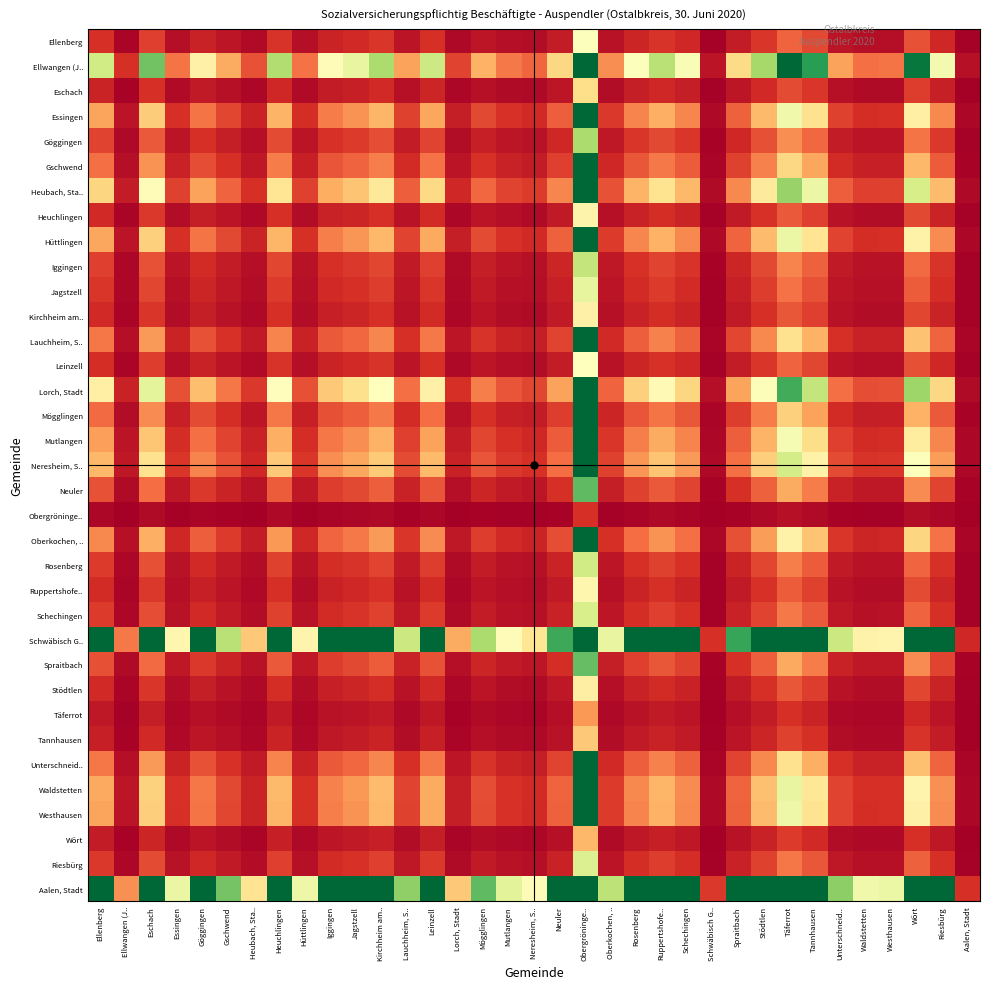

Reading right to left, transcribe all the data shown in this chart.

Ellenberg: Aalen, Stadt=0.1	Riesbürg=0.9	Wört=1.6	Westhausen=0.3	Waldstetten=0.3	Unterschneid..=0.5	Tannhausen=1.4	Täferrot=1.9	Stödtlen=1.1	Spraitbach=0.6	Schwäbisch G..=0.1	Schechingen=0.8	Ruppertshofe..=1.1	Rosenberg=0.8	Oberkochen, ..=0.4	Obergröninge..=5.1	Neuler=0.6	Neresheim, S..=0.3	Mutlangen=0.4	Mögglingen=0.5	Lorch, Stadt=0.2	Leinzell=1.0	Lauchheim, S..=0.5	Kirchheim am..=1.1	Jagstzell=0.9	Iggingen=0.8	Hüttlingen=0.3	Heuchlingen=1.1	Heubach, Sta..=0.3	Gschwend=0.5	Göggingen=0.7	Essingen=0.3	Eschach=1.3	Ellwangen (J..=0.2	Ellenberg=1.0
Ellwangen (J..: Aalen, Stadt=0.4	Riesbürg=5.3	Wört=9.7	Westhausen=2.1	Waldstetten=2.1	Unterschneid..=2.8	Tannhausen=8.8	Täferrot=10.0	Stödtlen=7.0	Spraitbach=3.9	Schwäbisch G..=0.5	Schechingen=5.2	Ruppertshofe..=6.6	Rosenberg=5.1	Oberkochen, ..=2.5	Obergröninge..=10.0	Neuler=3.9	Neresheim, S..=1.9	Mutlangen=2.2	Mögglingen=3.1	Lorch, Stadt=1.4	Leinzell=6.2	Lauchheim, S..=2.8	Kirchheim am..=6.9	Jagstzell=5.6	Iggingen=4.9	Hüttlingen=2.1	Heuchlingen=6.8	Heubach, Sta..=1.6	Gschwend=3.0	Göggingen=4.6	Essingen=2.1	Eschach=7.8	Ellwangen (J..=1.0	Ellenberg=6.2
Eschach: Aalen, Stadt=0.0	Riesbürg=0.7	Wört=1.2	Westhausen=0.3	Waldstetten=0.3	Unterschneid..=0.4	Tannhausen=1.1	Täferrot=1.5	Stödtlen=0.9	Spraitbach=0.5	Schwäbisch G..=0.1	Schechingen=0.7	Ruppertshofe..=0.8	Rosenberg=0.7	Oberkochen, ..=0.3	Obergröninge..=4.0	Neuler=0.5	Neresheim, S..=0.2	Mutlangen=0.3	Mögglingen=0.4	Lorch, Stadt=0.2	Leinzell=0.8	Lauchheim, S..=0.4	Kirchheim am..=0.9	Jagstzell=0.7	Iggingen=0.6	Hüttlingen=0.3	Heuchlingen=0.9	Heubach, Sta..=0.2	Gschwend=0.4	Göggingen=0.6	Essingen=0.3	Eschach=1.0	Ellwangen (J..=0.1	Ellenberg=0.8
Essingen: Aalen, Stadt=0.2	Riesbürg=2.5	Wört=4.5	Westhausen=1.0	Waldstetten=1.0	Unterschneid..=1.3	Tannhausen=4.1	Täferrot=5.4	Stödtlen=3.3	Spraitbach=1.8	Schwäbisch G..=0.2	Schechingen=2.4	Ruppertshofe..=3.1	Rosenberg=2.4	Oberkochen, ..=1.2	Obergröninge..=10.0	Neuler=1.8	Neresheim, S..=0.9	Mutlangen=1.0	Mögglingen=1.5	Lorch, Stadt=0.6	Leinzell=2.9	Lauchheim, S..=1.3	Kirchheim am..=3.2	Jagstzell=2.6	Iggingen=2.3	Hüttlingen=1.0	Heuchlingen=3.2	Heubach, Sta..=0.7	Gschwend=1.4	Göggingen=2.1	Essingen=1.0	Eschach=3.6	Ellwangen (J..=0.5	Ellenberg=2.9
Göggingen: Aalen, Stadt=0.1	Riesbürg=1.2	Wört=2.1	Westhausen=0.5	Waldstetten=0.5	Unterschneid..=0.6	Tannhausen=1.9	Täferrot=2.5	Stödtlen=1.5	Spraitbach=0.9	Schwäbisch G..=0.1	Schechingen=1.1	Ruppertshofe..=1.5	Rosenberg=1.1	Oberkochen, ..=0.6	Obergröninge..=6.9	Neuler=0.8	Neresheim, S..=0.4	Mutlangen=0.5	Mögglingen=0.7	Lorch, Stadt=0.3	Leinzell=1.4	Lauchheim, S..=0.6	Kirchheim am..=1.5	Jagstzell=1.2	Iggingen=1.1	Hüttlingen=0.5	Heuchlingen=1.5	Heubach, Sta..=0.4	Gschwend=0.7	Göggingen=1.0	Essingen=0.5	Eschach=1.7	Ellwangen (J..=0.2	Ellenberg=1.4
Gschwend: Aalen, Stadt=0.1	Riesbürg=1.8	Wört=3.2	Westhausen=0.7	Waldstetten=0.7	Unterschneid..=0.9	Tannhausen=2.9	Täferrot=3.9	Stödtlen=2.3	Spraitbach=1.3	Schwäbisch G..=0.2	Schechingen=1.7	Ruppertshofe..=2.2	Rosenberg=1.7	Oberkochen, ..=0.8	Obergröninge..=10.0	Neuler=1.3	Neresheim, S..=0.6	Mutlangen=0.7	Mögglingen=1.0	Lorch, Stadt=0.5	Leinzell=2.1	Lauchheim, S..=0.9	Kirchheim am..=2.3	Jagstzell=1.9	Iggingen=1.6	Hüttlingen=0.7	Heuchlingen=2.3	Heubach, Sta..=0.5	Gschwend=1.0	Göggingen=1.5	Essingen=0.7	Eschach=2.6	Ellwangen (J..=0.3	Ellenberg=2.1
Heubach, Sta..: Aalen, Stadt=0.2	Riesbürg=3.3	Wört=6.0	Westhausen=1.3	Waldstetten=1.3	Unterschneid..=1.8	Tannhausen=5.5	Täferrot=7.2	Stödtlen=4.4	Spraitbach=2.4	Schwäbisch G..=0.3	Schechingen=3.2	Ruppertshofe..=4.1	Rosenberg=3.2	Oberkochen, ..=1.6	Obergröninge..=10.0	Neuler=2.4	Neresheim, S..=1.2	Mutlangen=1.4	Mögglingen=1.9	Lorch, Stadt=0.9	Leinzell=3.9	Lauchheim, S..=1.8	Kirchheim am..=4.3	Jagstzell=3.5	Iggingen=3.0	Hüttlingen=1.3	Heuchlingen=4.2	Heubach, Sta..=1.0	Gschwend=1.9	Göggingen=2.8	Essingen=1.3	Eschach=4.9	Ellwangen (J..=0.6	Ellenberg=3.8
Heuchlingen: Aalen, Stadt=0.1	Riesbürg=0.8	Wört=1.4	Westhausen=0.3	Waldstetten=0.3	Unterschneid..=0.4	Tannhausen=1.3	Täferrot=1.7	Stödtlen=1.0	Spraitbach=0.6	Schwäbisch G..=0.1	Schechingen=0.8	Ruppertshofe..=1.0	Rosenberg=0.7	Oberkochen, ..=0.4	Obergröninge..=4.6	Neuler=0.6	Neresheim, S..=0.3	Mutlangen=0.3	Mögglingen=0.5	Lorch, Stadt=0.2	Leinzell=0.9	Lauchheim, S..=0.4	Kirchheim am..=1.0	Jagstzell=0.8	Iggingen=0.7	Hüttlingen=0.3	Heuchlingen=1.0	Heubach, Sta..=0.2	Gschwend=0.4	Göggingen=0.7	Essingen=0.3	Eschach=1.2	Ellwangen (J..=0.1	Ellenberg=0.9
Hüttlingen: Aalen, Stadt=0.2	Riesbürg=2.5	Wört=4.6	Westhausen=1.0	Waldstetten=1.0	Unterschneid..=1.3	Tannhausen=4.2	Täferrot=5.5	Stödtlen=3.3	Spraitbach=1.9	Schwäbisch G..=0.2	Schechingen=2.5	Ruppertshofe..=3.1	Rosenberg=2.4	Oberkochen, ..=1.2	Obergröninge..=10.0	Neuler=1.8	Neresheim, S..=0.9	Mutlangen=1.0	Mögglingen=1.5	Lorch, Stadt=0.6	Leinzell=3.0	Lauchheim, S..=1.3	Kirchheim am..=3.2	Jagstzell=2.6	Iggingen=2.3	Hüttlingen=1.0	Heuchlingen=3.2	Heubach, Sta..=0.8	Gschwend=1.4	Göggingen=2.2	Essingen=1.0	Eschach=3.7	Ellwangen (J..=0.5	Ellenberg=2.9
Iggingen: Aalen, Stadt=0.1	Riesbürg=1.1	Wört=2.0	Westhausen=0.4	Waldstetten=0.4	Unterschneid..=0.6	Tannhausen=1.8	Täferrot=2.4	Stödtlen=1.4	Spraitbach=0.8	Schwäbisch G..=0.1	Schechingen=1.1	Ruppertshofe..=1.4	Rosenberg=1.0	Oberkochen, ..=0.5	Obergröninge..=6.4	Neuler=0.8	Neresheim, S..=0.4	Mutlangen=0.5	Mögglingen=0.6	Lorch, Stadt=0.3	Leinzell=1.3	Lauchheim, S..=0.6	Kirchheim am..=1.4	Jagstzell=1.1	Iggingen=1.0	Hüttlingen=0.4	Heuchlingen=1.4	Heubach, Sta..=0.3	Gschwend=0.6	Göggingen=0.9	Essingen=0.4	Eschach=1.6	Ellwangen (J..=0.2	Ellenberg=1.3
Jagstzell: Aalen, Stadt=0.1	Riesbürg=1.0	Wört=1.7	Westhausen=0.4	Waldstetten=0.4	Unterschneid..=0.5	Tannhausen=1.6	Täferrot=2.1	Stödtlen=1.3	Spraitbach=0.7	Schwäbisch G..=0.1	Schechingen=0.9	Ruppertshofe..=1.2	Rosenberg=0.9	Oberkochen, ..=0.5	Obergröninge..=5.6	Neuler=0.7	Neresheim, S..=0.3	Mutlangen=0.4	Mögglingen=0.6	Lorch, Stadt=0.2	Leinzell=1.1	Lauchheim, S..=0.5	Kirchheim am..=1.2	Jagstzell=1.0	Iggingen=0.9	Hüttlingen=0.4	Heuchlingen=1.2	Heubach, Sta..=0.3	Gschwend=0.5	Göggingen=0.8	Essingen=0.4	Eschach=1.4	Ellwangen (J..=0.2	Ellenberg=1.1
Kirchheim am..: Aalen, Stadt=0.1	Riesbürg=0.8	Wört=1.4	Westhausen=0.3	Waldstetten=0.3	Unterschneid..=0.4	Tannhausen=1.3	Täferrot=1.7	Stödtlen=1.0	Spraitbach=0.6	Schwäbisch G..=0.1	Schechingen=0.8	Ruppertshofe..=1.0	Rosenberg=0.7	Oberkochen, ..=0.4	Obergröninge..=4.6	Neuler=0.6	Neresheim, S..=0.3	Mutlangen=0.3	Mögglingen=0.5	Lorch, Stadt=0.2	Leinzell=0.9	Lauchheim, S..=0.4	Kirchheim am..=1.0	Jagstzell=0.8	Iggingen=0.7	Hüttlingen=0.3	Heuchlingen=1.0	Heubach, Sta..=0.2	Gschwend=0.4	Göggingen=0.7	Essingen=0.3	Eschach=1.1	Ellwangen (J..=0.1	Ellenberg=0.9
Lauchheim, S..: Aalen, Stadt=0.1	Riesbürg=1.9	Wört=3.4	Westhausen=0.7	Waldstetten=0.7	Unterschneid..=1.0	Tannhausen=3.1	Täferrot=4.1	Stödtlen=2.5	Spraitbach=1.4	Schwäbisch G..=0.2	Schechingen=1.8	Ruppertshofe..=2.3	Rosenberg=1.8	Oberkochen, ..=0.9	Obergröninge..=10.0	Neuler=1.4	Neresheim, S..=0.7	Mutlangen=0.8	Mögglingen=1.1	Lorch, Stadt=0.5	Leinzell=2.2	Lauchheim, S..=1.0	Kirchheim am..=2.4	Jagstzell=2.0	Iggingen=1.7	Hüttlingen=0.7	Heuchlingen=2.4	Heubach, Sta..=0.6	Gschwend=1.1	Göggingen=1.6	Essingen=0.8	Eschach=2.7	Ellwangen (J..=0.4	Ellenberg=2.2
Leinzell: Aalen, Stadt=0.1	Riesbürg=0.8	Wört=1.5	Westhausen=0.3	Waldstetten=0.3	Unterschneid..=0.5	Tannhausen=1.4	Täferrot=1.9	Stödtlen=1.1	Spraitbach=0.6	Schwäbisch G..=0.1	Schechingen=0.8	Ruppertshofe..=1.1	Rosenberg=0.8	Oberkochen, ..=0.4	Obergröninge..=5.0	Neuler=0.6	Neresheim, S..=0.3	Mutlangen=0.4	Mögglingen=0.5	Lorch, Stadt=0.2	Leinzell=1.0	Lauchheim, S..=0.5	Kirchheim am..=1.1	Jagstzell=0.9	Iggingen=0.8	Hüttlingen=0.3	Heuchlingen=1.1	Heubach, Sta..=0.3	Gschwend=0.5	Göggingen=0.7	Essingen=0.3	Eschach=1.2	Ellwangen (J..=0.2	Ellenberg=1.0
Lorch, Stadt: Aalen, Stadt=0.3	Riesbürg=3.9	Wört=7.1	Westhausen=1.6	Waldstetten=1.5	Unterschneid..=2.1	Tannhausen=6.4	Täferrot=8.5	Stödtlen=5.1	Spraitbach=2.9	Schwäbisch G..=0.3	Schechingen=3.8	Ruppertshofe..=4.8	Rosenberg=3.7	Oberkochen, ..=1.8	Obergröninge..=10.0	Neuler=2.8	Neresheim, S..=1.4	Mutlangen=1.6	Mögglingen=2.3	Lorch, Stadt=1.0	Leinzell=4.6	Lauchheim, S..=2.1	Kirchheim am..=5.0	Jagstzell=4.1	Iggingen=3.5	Hüttlingen=1.5	Heuchlingen=4.9	Heubach, Sta..=1.2	Gschwend=2.2	Göggingen=3.3	Essingen=1.6	Eschach=5.7	Ellwangen (J..=0.7	Ellenberg=4.5
Mögglingen: Aalen, Stadt=0.1	Riesbürg=1.7	Wört=3.1	Westhausen=0.7	Waldstetten=0.7	Unterschneid..=0.9	Tannhausen=2.8	Täferrot=3.7	Stödtlen=2.2	Spraitbach=1.3	Schwäbisch G..=0.1	Schechingen=1.7	Ruppertshofe..=2.1	Rosenberg=1.6	Oberkochen, ..=0.8	Obergröninge..=10.0	Neuler=1.2	Neresheim, S..=0.6	Mutlangen=0.7	Mögglingen=1.0	Lorch, Stadt=0.4	Leinzell=2.0	Lauchheim, S..=0.9	Kirchheim am..=2.2	Jagstzell=1.8	Iggingen=1.6	Hüttlingen=0.7	Heuchlingen=2.2	Heubach, Sta..=0.5	Gschwend=1.0	Göggingen=1.5	Essingen=0.7	Eschach=2.5	Ellwangen (J..=0.3	Ellenberg=2.0
Mutlangen: Aalen, Stadt=0.2	Riesbürg=2.4	Wört=4.4	Westhausen=1.0	Waldstetten=0.9	Unterschneid..=1.3	Tannhausen=4.0	Täferrot=5.2	Stödtlen=3.2	Spraitbach=1.8	Schwäbisch G..=0.2	Schechingen=2.4	Ruppertshofe..=3.0	Rosenberg=2.3	Oberkochen, ..=1.1	Obergröninge..=10.0	Neuler=1.7	Neresheim, S..=0.9	Mutlangen=1.0	Mögglingen=1.4	Lorch, Stadt=0.6	Leinzell=2.8	Lauchheim, S..=1.3	Kirchheim am..=3.1	Jagstzell=2.5	Iggingen=2.2	Hüttlingen=1.0	Heuchlingen=3.1	Heubach, Sta..=0.7	Gschwend=1.4	Göggingen=2.1	Essingen=1.0	Eschach=3.5	Ellwangen (J..=0.5	Ellenberg=2.8
Neresheim, S..: Aalen, Stadt=0.2	Riesbürg=2.8	Wört=5.1	Westhausen=1.1	Waldstetten=1.1	Unterschneid..=1.5	Tannhausen=4.6	Täferrot=6.1	Stödtlen=3.7	Spraitbach=2.1	Schwäbisch G..=0.2	Schechingen=2.7	Ruppertshofe..=3.5	Rosenberg=2.7	Oberkochen, ..=1.3	Obergröninge..=10.0	Neuler=2.0	Neresheim, S..=1.0	Mutlangen=1.2	Mögglingen=1.6	Lorch, Stadt=0.7	Leinzell=3.3	Lauchheim, S..=1.5	Kirchheim am..=3.6	Jagstzell=2.9	Iggingen=2.5	Hüttlingen=1.1	Heuchlingen=3.6	Heubach, Sta..=0.8	Gschwend=1.6	Göggingen=2.4	Essingen=1.1	Eschach=4.1	Ellwangen (J..=0.5	Ellenberg=3.2
Neuler: Aalen, Stadt=0.1	Riesbürg=1.4	Wört=2.5	Westhausen=0.5	Waldstetten=0.5	Unterschneid..=0.7	Tannhausen=2.3	Täferrot=3.0	Stödtlen=1.8	Spraitbach=1.0	Schwäbisch G..=0.1	Schechingen=1.3	Ruppertshofe..=1.7	Rosenberg=1.3	Oberkochen, ..=0.7	Obergröninge..=8.1	Neuler=1.0	Neresheim, S..=0.5	Mutlangen=0.6	Mögglingen=0.8	Lorch, Stadt=0.4	Leinzell=1.6	Lauchheim, S..=0.7	Kirchheim am..=1.8	Jagstzell=1.4	Iggingen=1.3	Hüttlingen=0.5	Heuchlingen=1.8	Heubach, Sta..=0.4	Gschwend=0.8	Göggingen=1.2	Essingen=0.6	Eschach=2.0	Ellwangen (J..=0.3	Ellenberg=1.6
Obergröninge..: Aalen, Stadt=0.0	Riesbürg=0.2	Wört=0.3	Westhausen=0.1	Waldstetten=0.1	Unterschneid..=0.1	Tannhausen=0.3	Täferrot=0.4	Stödtlen=0.2	Spraitbach=0.1	Schwäbisch G..=0.0	Schechingen=0.2	Ruppertshofe..=0.2	Rosenberg=0.2	Oberkochen, ..=0.1	Obergröninge..=1.0	Neuler=0.1	Neresheim, S..=0.1	Mutlangen=0.1	Mögglingen=0.1	Lorch, Stadt=0.0	Leinzell=0.2	Lauchheim, S..=0.1	Kirchheim am..=0.2	Jagstzell=0.2	Iggingen=0.2	Hüttlingen=0.1	Heuchlingen=0.2	Heubach, Sta..=0.1	Gschwend=0.1	Göggingen=0.1	Essingen=0.1	Eschach=0.2	Ellwangen (J..=0.0	Ellenberg=0.2
Oberkochen, ..: Aalen, Stadt=0.2	Riesbürg=2.1	Wört=3.8	Westhausen=0.8	Waldstetten=0.8	Unterschneid..=1.1	Tannhausen=3.5	Täferrot=4.6	Stödtlen=2.8	Spraitbach=1.6	Schwäbisch G..=0.2	Schechingen=2.1	Ruppertshofe..=2.6	Rosenberg=2.0	Oberkochen, ..=1.0	Obergröninge..=10.0	Neuler=1.5	Neresheim, S..=0.8	Mutlangen=0.9	Mögglingen=1.2	Lorch, Stadt=0.5	Leinzell=2.5	Lauchheim, S..=1.1	Kirchheim am..=2.7	Jagstzell=2.2	Iggingen=1.9	Hüttlingen=0.8	Heuchlingen=2.7	Heubach, Sta..=0.6	Gschwend=1.2	Göggingen=1.8	Essingen=0.9	Eschach=3.1	Ellwangen (J..=0.4	Ellenberg=2.4
Rosenberg: Aalen, Stadt=0.1	Riesbürg=1.0	Wört=1.9	Westhausen=0.4	Waldstetten=0.4	Unterschneid..=0.6	Tannhausen=1.7	Täferrot=2.3	Stödtlen=1.4	Spraitbach=0.8	Schwäbisch G..=0.1	Schechingen=1.0	Ruppertshofe..=1.3	Rosenberg=1.0	Oberkochen, ..=0.5	Obergröninge..=6.2	Neuler=0.8	Neresheim, S..=0.4	Mutlangen=0.4	Mögglingen=0.6	Lorch, Stadt=0.3	Leinzell=1.2	Lauchheim, S..=0.6	Kirchheim am..=1.4	Jagstzell=1.1	Iggingen=1.0	Hüttlingen=0.4	Heuchlingen=1.3	Heubach, Sta..=0.3	Gschwend=0.6	Göggingen=0.9	Essingen=0.4	Eschach=1.5	Ellwangen (J..=0.2	Ellenberg=1.2
Ruppertshofe..: Aalen, Stadt=0.1	Riesbürg=0.8	Wört=1.5	Westhausen=0.3	Waldstetten=0.3	Unterschneid..=0.4	Tannhausen=1.3	Täferrot=1.8	Stödtlen=1.1	Spraitbach=0.6	Schwäbisch G..=0.1	Schechingen=0.8	Ruppertshofe..=1.0	Rosenberg=0.8	Oberkochen, ..=0.4	Obergröninge..=4.7	Neuler=0.6	Neresheim, S..=0.3	Mutlangen=0.3	Mögglingen=0.5	Lorch, Stadt=0.2	Leinzell=0.9	Lauchheim, S..=0.4	Kirchheim am..=1.0	Jagstzell=0.8	Iggingen=0.7	Hüttlingen=0.3	Heuchlingen=1.0	Heubach, Sta..=0.2	Gschwend=0.5	Göggingen=0.7	Essingen=0.3	Eschach=1.2	Ellwangen (J..=0.2	Ellenberg=0.9
Schechingen: Aalen, Stadt=0.1	Riesbürg=1.0	Wört=1.9	Westhausen=0.4	Waldstetten=0.4	Unterschneid..=0.5	Tannhausen=1.7	Täferrot=2.2	Stödtlen=1.3	Spraitbach=0.8	Schwäbisch G..=0.1	Schechingen=1.0	Ruppertshofe..=1.3	Rosenberg=1.0	Oberkochen, ..=0.5	Obergröninge..=6.0	Neuler=0.7	Neresheim, S..=0.4	Mutlangen=0.4	Mögglingen=0.6	Lorch, Stadt=0.3	Leinzell=1.2	Lauchheim, S..=0.5	Kirchheim am..=1.3	Jagstzell=1.1	Iggingen=0.9	Hüttlingen=0.4	Heuchlingen=1.3	Heubach, Sta..=0.3	Gschwend=0.6	Göggingen=0.9	Essingen=0.4	Eschach=1.5	Ellwangen (J..=0.2	Ellenberg=1.2
Schwäbisch G..: Aalen, Stadt=0.9	Riesbürg=10.0	Wört=10.0	Westhausen=4.7	Waldstetten=4.6	Unterschneid..=6.3	Tannhausen=10.0	Täferrot=10.0	Stödtlen=10.0	Spraitbach=8.6	Schwäbisch G..=1.0	Schechingen=10.0	Ruppertshofe..=10.0	Rosenberg=10.0	Oberkochen, ..=5.6	Obergröninge..=10.0	Neuler=8.5	Neresheim, S..=4.2	Mutlangen=4.9	Mögglingen=6.9	Lorch, Stadt=3.0	Leinzell=10.0	Lauchheim, S..=6.3	Kirchheim am..=10.0	Jagstzell=10.0	Iggingen=10.0	Hüttlingen=4.7	Heuchlingen=10.0	Heubach, Sta..=3.5	Gschwend=6.6	Göggingen=10.0	Essingen=4.7	Eschach=10.0	Ellwangen (J..=2.2	Ellenberg=10.0
Spraitbach: Aalen, Stadt=0.1	Riesbürg=1.4	Wört=2.5	Westhausen=0.5	Waldstetten=0.5	Unterschneid..=0.7	Tannhausen=2.2	Täferrot=3.0	Stödtlen=1.8	Spraitbach=1.0	Schwäbisch G..=0.1	Schechingen=1.3	Ruppertshofe..=1.7	Rosenberg=1.3	Oberkochen, ..=0.6	Obergröninge..=8.0	Neuler=1.0	Neresheim, S..=0.5	Mutlangen=0.6	Mögglingen=0.8	Lorch, Stadt=0.3	Leinzell=1.6	Lauchheim, S..=0.7	Kirchheim am..=1.8	Jagstzell=1.4	Iggingen=1.2	Hüttlingen=0.5	Heuchlingen=1.7	Heubach, Sta..=0.4	Gschwend=0.8	Göggingen=1.2	Essingen=0.5	Eschach=2.0	Ellwangen (J..=0.3	Ellenberg=1.6
Stödtlen: Aalen, Stadt=0.1	Riesbürg=0.8	Wört=1.4	Westhausen=0.3	Waldstetten=0.3	Unterschneid..=0.4	Tannhausen=1.3	Täferrot=1.7	Stödtlen=1.0	Spraitbach=0.6	Schwäbisch G..=0.1	Schechingen=0.7	Ruppertshofe..=0.9	Rosenberg=0.7	Oberkochen, ..=0.4	Obergröninge..=4.5	Neuler=0.6	Neresheim, S..=0.3	Mutlangen=0.3	Mögglingen=0.4	Lorch, Stadt=0.2	Leinzell=0.9	Lauchheim, S..=0.4	Kirchheim am..=1.0	Jagstzell=0.8	Iggingen=0.7	Hüttlingen=0.3	Heuchlingen=1.0	Heubach, Sta..=0.2	Gschwend=0.4	Göggingen=0.7	Essingen=0.3	Eschach=1.1	Ellwangen (J..=0.1	Ellenberg=0.9
Täferrot: Aalen, Stadt=0.0	Riesbürg=0.5	Wört=0.8	Westhausen=0.2	Waldstetten=0.2	Unterschneid..=0.2	Tannhausen=0.8	Täferrot=1.0	Stödtlen=0.6	Spraitbach=0.3	Schwäbisch G..=0.0	Schechingen=0.4	Ruppertshofe..=0.6	Rosenberg=0.4	Oberkochen, ..=0.2	Obergröninge..=2.7	Neuler=0.3	Neresheim, S..=0.2	Mutlangen=0.2	Mögglingen=0.3	Lorch, Stadt=0.1	Leinzell=0.5	Lauchheim, S..=0.2	Kirchheim am..=0.6	Jagstzell=0.5	Iggingen=0.4	Hüttlingen=0.2	Heuchlingen=0.6	Heubach, Sta..=0.1	Gschwend=0.3	Göggingen=0.4	Essingen=0.2	Eschach=0.7	Ellwangen (J..=0.1	Ellenberg=0.5
Tannhausen: Aalen, Stadt=0.0	Riesbürg=0.6	Wört=1.1	Westhausen=0.2	Waldstetten=0.2	Unterschneid..=0.3	Tannhausen=1.0	Täferrot=1.3	Stödtlen=0.8	Spraitbach=0.4	Schwäbisch G..=0.1	Schechingen=0.6	Ruppertshofe..=0.8	Rosenberg=0.6	Oberkochen, ..=0.3	Obergröninge..=3.6	Neuler=0.4	Neresheim, S..=0.2	Mutlangen=0.3	Mögglingen=0.4	Lorch, Stadt=0.2	Leinzell=0.7	Lauchheim, S..=0.3	Kirchheim am..=0.8	Jagstzell=0.6	Iggingen=0.6	Hüttlingen=0.2	Heuchlingen=0.8	Heubach, Sta..=0.2	Gschwend=0.3	Göggingen=0.5	Essingen=0.2	Eschach=0.9	Ellwangen (J..=0.1	Ellenberg=0.7
Unterschneid..: Aalen, Stadt=0.1	Riesbürg=1.9	Wört=3.4	Westhausen=0.7	Waldstetten=0.7	Unterschneid..=1.0	Tannhausen=3.1	Täferrot=4.1	Stödtlen=2.5	Spraitbach=1.4	Schwäbisch G..=0.2	Schechingen=1.8	Ruppertshofe..=2.3	Rosenberg=1.8	Oberkochen, ..=0.9	Obergröninge..=10.0	Neuler=1.4	Neresheim, S..=0.7	Mutlangen=0.8	Mögglingen=1.1	Lorch, Stadt=0.5	Leinzell=2.2	Lauchheim, S..=1.0	Kirchheim am..=2.4	Jagstzell=2.0	Iggingen=1.7	Hüttlingen=0.7	Heuchlingen=2.4	Heubach, Sta..=0.6	Gschwend=1.1	Göggingen=1.6	Essingen=0.8	Eschach=2.7	Ellwangen (J..=0.4	Ellenberg=2.2
Waldstetten: Aalen, Stadt=0.2	Riesbürg=2.5	Wört=4.7	Westhausen=1.0	Waldstetten=1.0	Unterschneid..=1.4	Tannhausen=4.2	Täferrot=5.6	Stödtlen=3.4	Spraitbach=1.9	Schwäbisch G..=0.2	Schechingen=2.5	Ruppertshofe..=3.2	Rosenberg=2.4	Oberkochen, ..=1.2	Obergröninge..=10.0	Neuler=1.9	Neresheim, S..=0.9	Mutlangen=1.1	Mögglingen=1.5	Lorch, Stadt=0.7	Leinzell=3.0	Lauchheim, S..=1.4	Kirchheim am..=3.3	Jagstzell=2.7	Iggingen=2.3	Hüttlingen=1.0	Heuchlingen=3.3	Heubach, Sta..=0.8	Gschwend=1.4	Göggingen=2.2	Essingen=1.0	Eschach=3.7	Ellwangen (J..=0.5	Ellenberg=3.0
Westhausen: Aalen, Stadt=0.2	Riesbürg=2.5	Wört=4.6	Westhausen=1.0	Waldstetten=1.0	Unterschneid..=1.3	Tannhausen=4.1	Täferrot=5.5	Stödtlen=3.3	Spraitbach=1.8	Schwäbisch G..=0.2	Schechingen=2.4	Ruppertshofe..=3.1	Rosenberg=2.4	Oberkochen, ..=1.2	Obergröninge..=10.0	Neuler=1.8	Neresheim, S..=0.9	Mutlangen=1.0	Mögglingen=1.5	Lorch, Stadt=0.6	Leinzell=2.9	Lauchheim, S..=1.3	Kirchheim am..=3.2	Jagstzell=2.6	Iggingen=2.3	Hüttlingen=1.0	Heuchlingen=3.2	Heubach, Sta..=0.8	Gschwend=1.4	Göggingen=2.1	Essingen=1.0	Eschach=3.7	Ellwangen (J..=0.5	Ellenberg=2.9
Wört: Aalen, Stadt=0.0	Riesbürg=0.5	Wört=1.0	Westhausen=0.2	Waldstetten=0.2	Unterschneid..=0.3	Tannhausen=0.9	Täferrot=1.2	Stödtlen=0.7	Spraitbach=0.4	Schwäbisch G..=0.0	Schechingen=0.5	Ruppertshofe..=0.7	Rosenberg=0.5	Oberkochen, ..=0.3	Obergröninge..=3.2	Neuler=0.4	Neresheim, S..=0.2	Mutlangen=0.2	Mögglingen=0.3	Lorch, Stadt=0.1	Leinzell=0.6	Lauchheim, S..=0.3	Kirchheim am..=0.7	Jagstzell=0.6	Iggingen=0.5	Hüttlingen=0.2	Heuchlingen=0.7	Heubach, Sta..=0.2	Gschwend=0.3	Göggingen=0.5	Essingen=0.2	Eschach=0.8	Ellwangen (J..=0.1	Ellenberg=0.6
Riesbürg: Aalen, Stadt=0.1	Riesbürg=1.0	Wört=1.8	Westhausen=0.4	Waldstetten=0.4	Unterschneid..=0.5	Tannhausen=1.7	Täferrot=2.2	Stödtlen=1.3	Spraitbach=0.7	Schwäbisch G..=0.1	Schechingen=1.0	Ruppertshofe..=1.2	Rosenberg=1.0	Oberkochen, ..=0.5	Obergröninge..=5.9	Neuler=0.7	Neresheim, S..=0.4	Mutlangen=0.4	Mögglingen=0.6	Lorch, Stadt=0.3	Leinzell=1.2	Lauchheim, S..=0.5	Kirchheim am..=1.3	Jagstzell=1.0	Iggingen=0.9	Hüttlingen=0.4	Heuchlingen=1.3	Heubach, Sta..=0.3	Gschwend=0.6	Göggingen=0.9	Essingen=0.4	Eschach=1.5	Ellwangen (J..=0.2	Ellenberg=1.2
Aalen, Stadt: Aalen, Stadt=1.0	Riesbürg=10.0	Wört=10.0	Westhausen=5.5	Waldstetten=5.4	Unterschneid..=7.4	Tannhausen=10.0	Täferrot=10.0	Stödtlen=10.0	Spraitbach=10.0	Schwäbisch G..=1.2	Schechingen=10.0	Ruppertshofe..=10.0	Rosenberg=10.0	Oberkochen, ..=6.5	Obergröninge..=10.0	Neuler=10.0	Neresheim, S..=4.9	Mutlangen=5.7	Mögglingen=8.1	Lorch, Stadt=3.5	Leinzell=10.0	Lauchheim, S..=7.3	Kirchheim am..=10.0	Jagstzell=10.0	Iggingen=10.0	Hüttlingen=5.5	Heuchlingen=10.0	Heubach, Sta..=4.1	Gschwend=7.8	Göggingen=10.0	Essingen=5.6	Eschach=10.0	Ellwangen (J..=2.6	Ellenberg=10.0